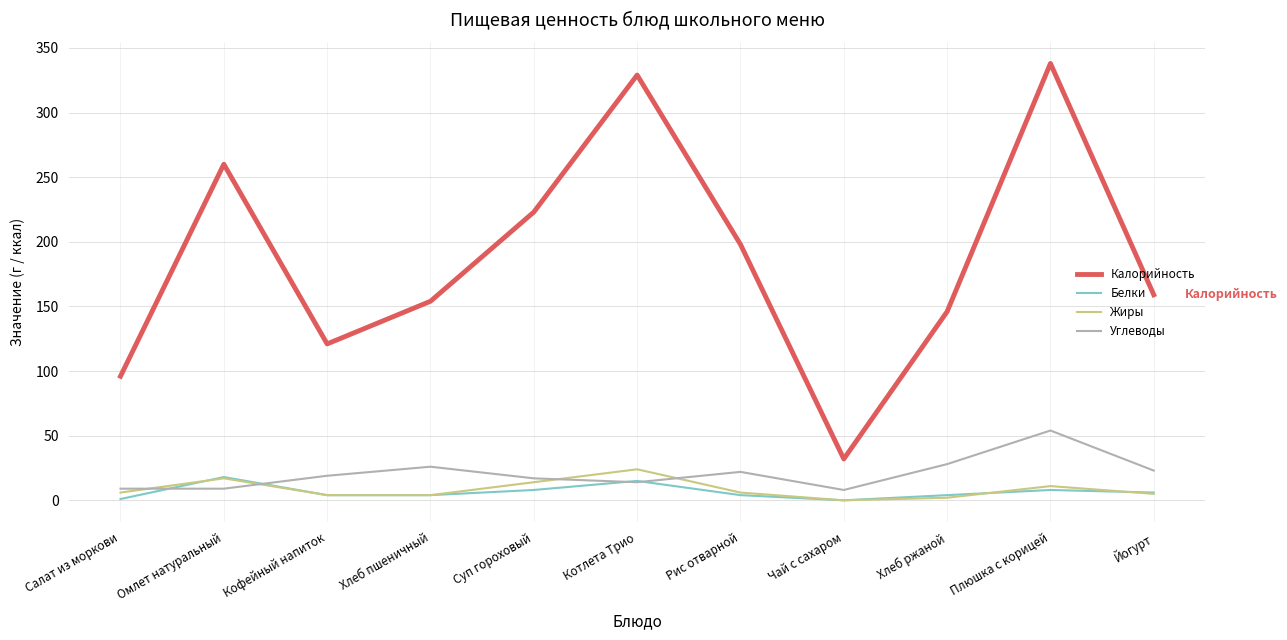

True or false: Белки has a value of 8 at Плюшка с корицей.

True